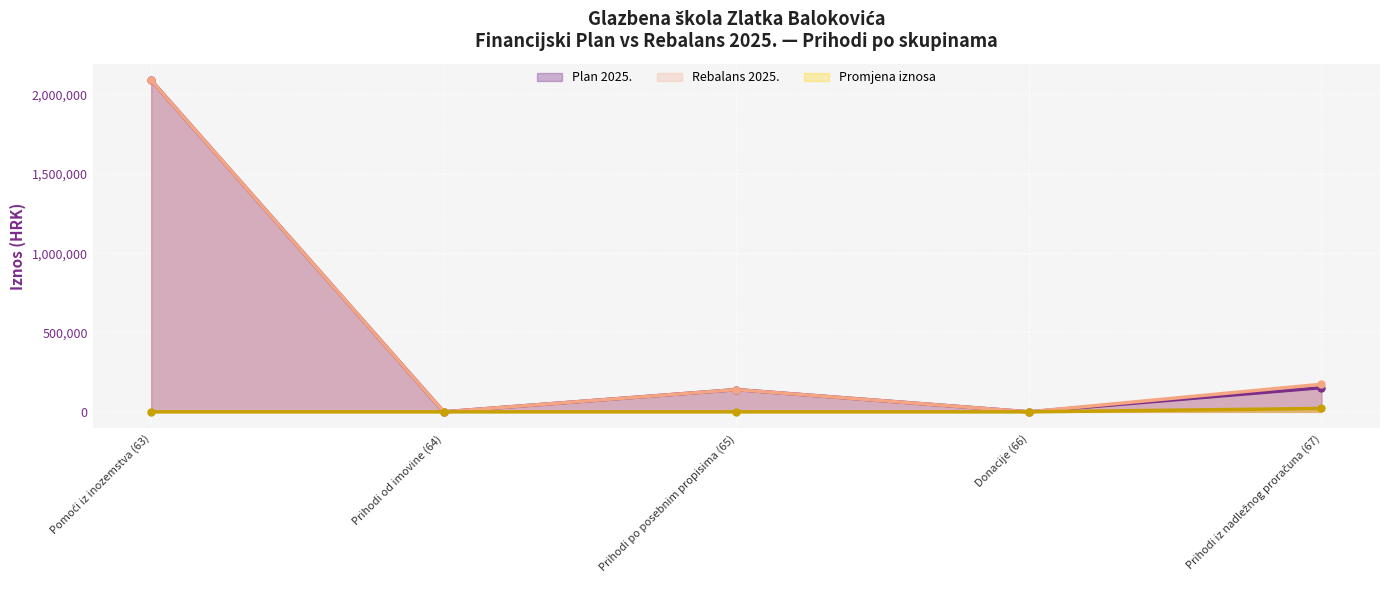

Is it true that Prihodi iz nadležnog proračuna equals 9635 at Prihodi iz nadležnog proračuna (67)?

False